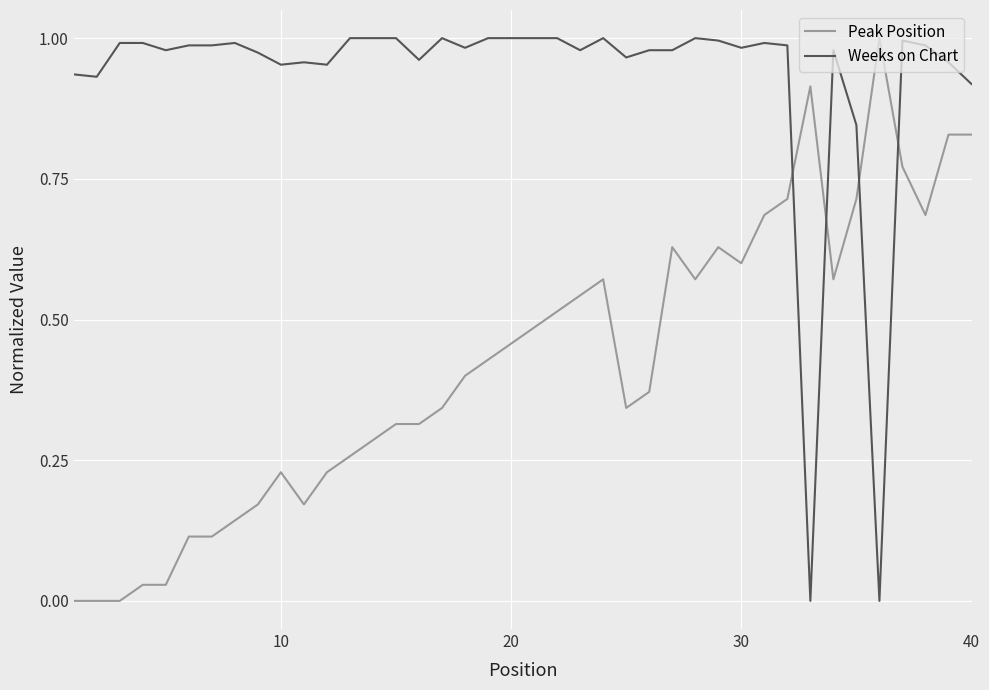

True or false: Peak Position and Weeks on Chart cross at least once.

True